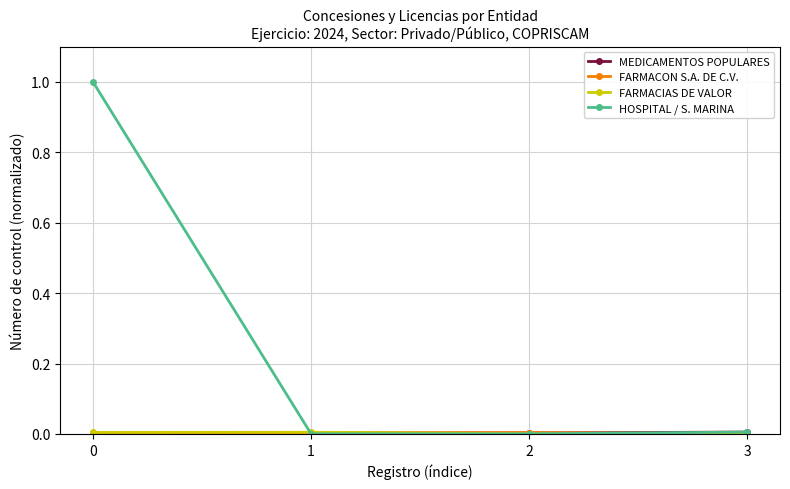

Which series has the widest spread of values?

HOSPITAL / S. MARINA